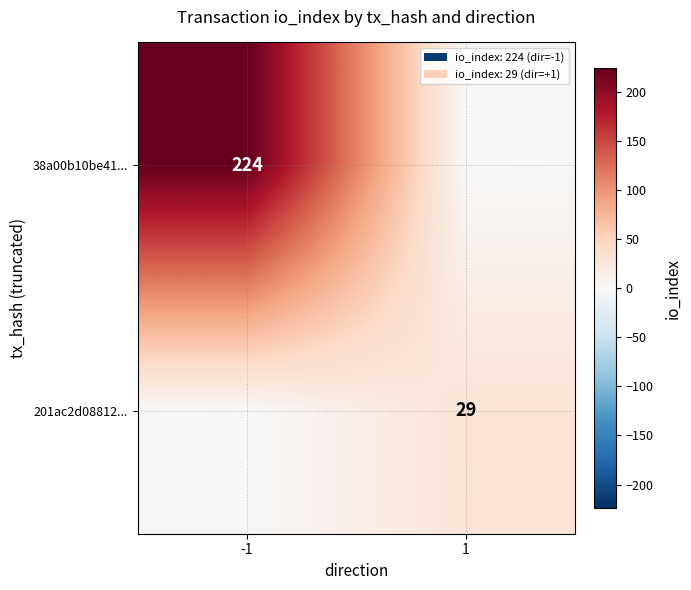

Is it true that 38a00b10be41... equals 363 at -1?

False